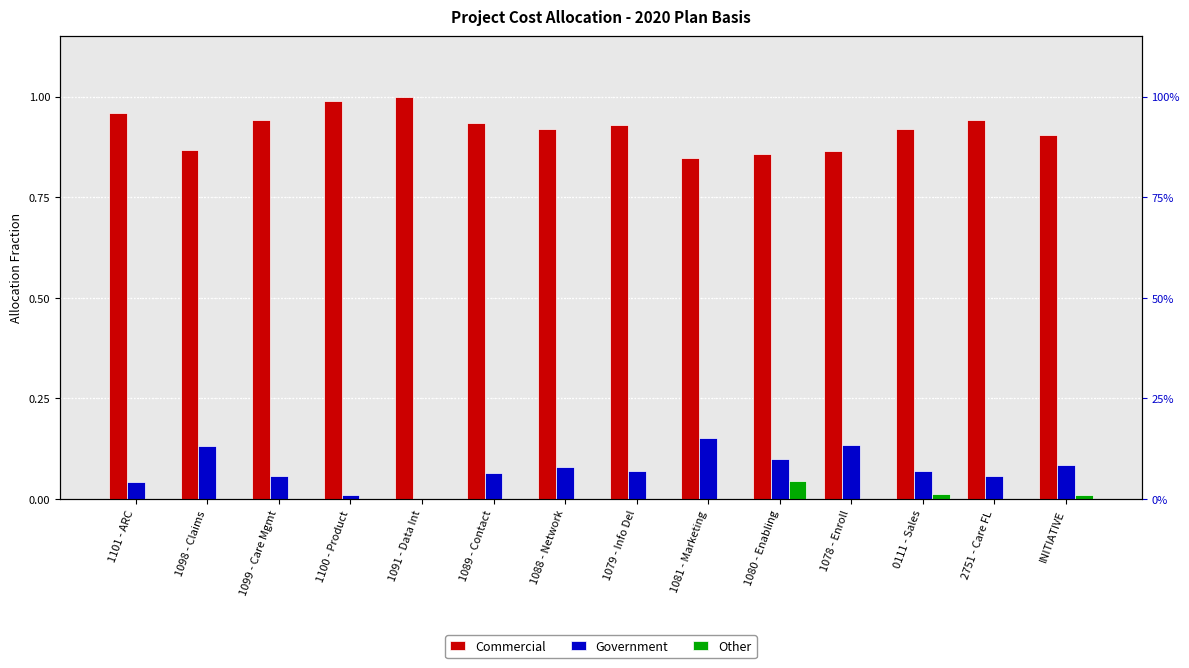

How many bars are there in total?

42